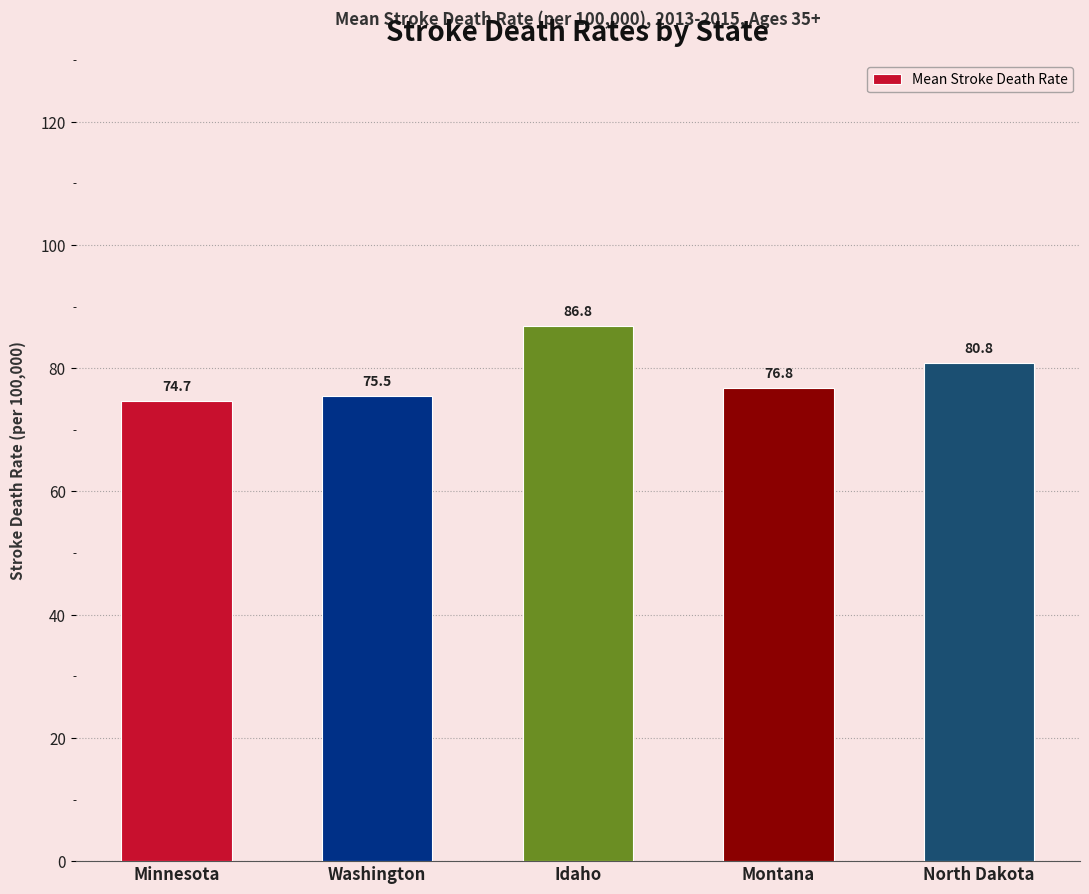

What is the difference between the values at Idaho and North Dakota?

6.0